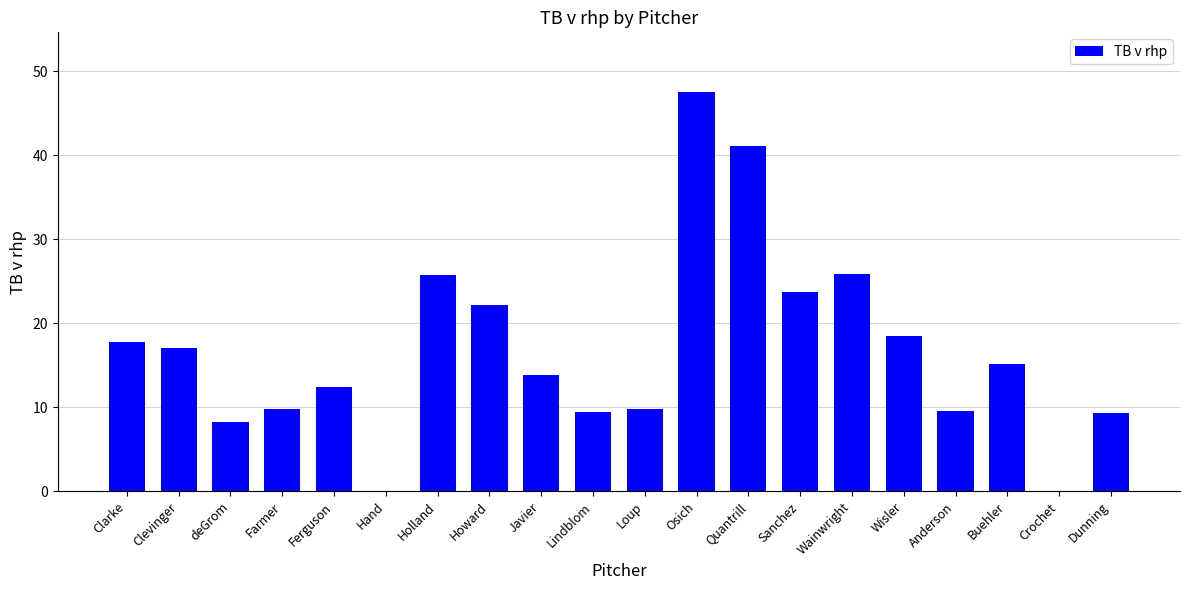

What is the maximum value shown in the chart?

47.5